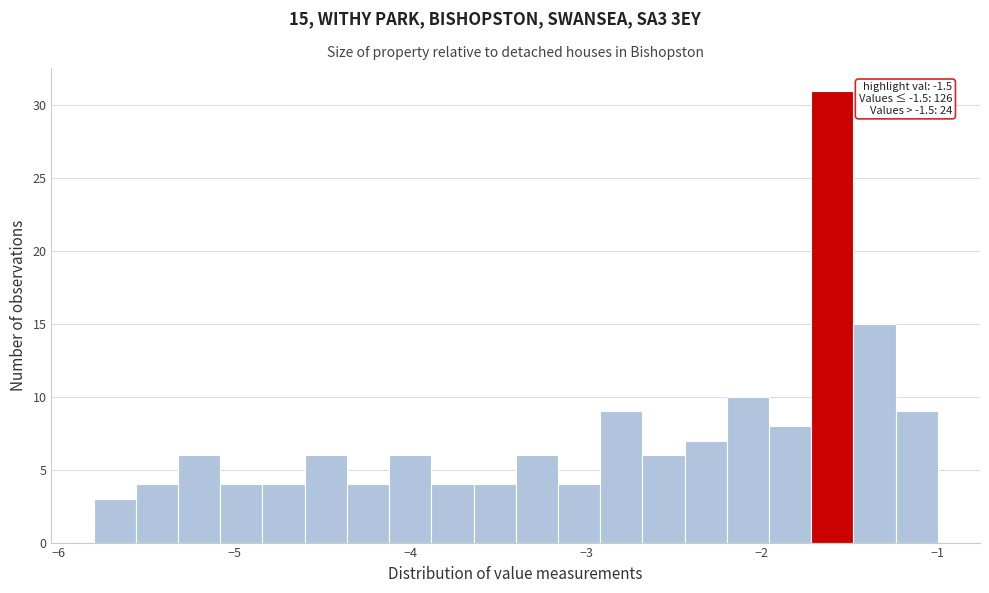

Around what value on the x-axis is the tallest bar? Give the approximate position of its centre, as read against the axis.

-1.6